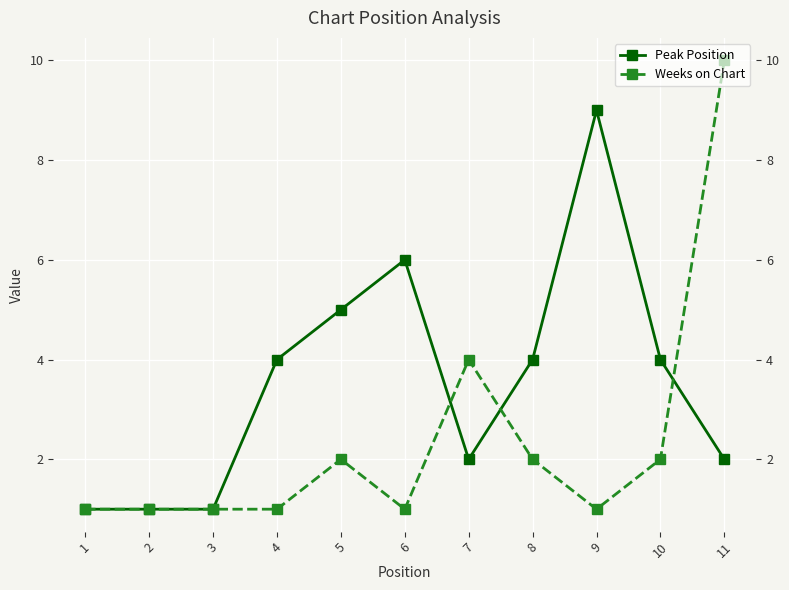

What is the difference between the highest and lowest values at 6?

5